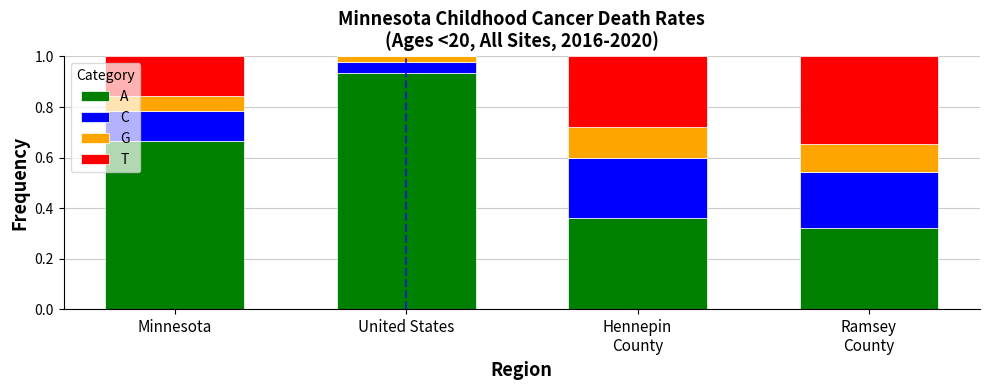

At which label does A reach its peak?

United States